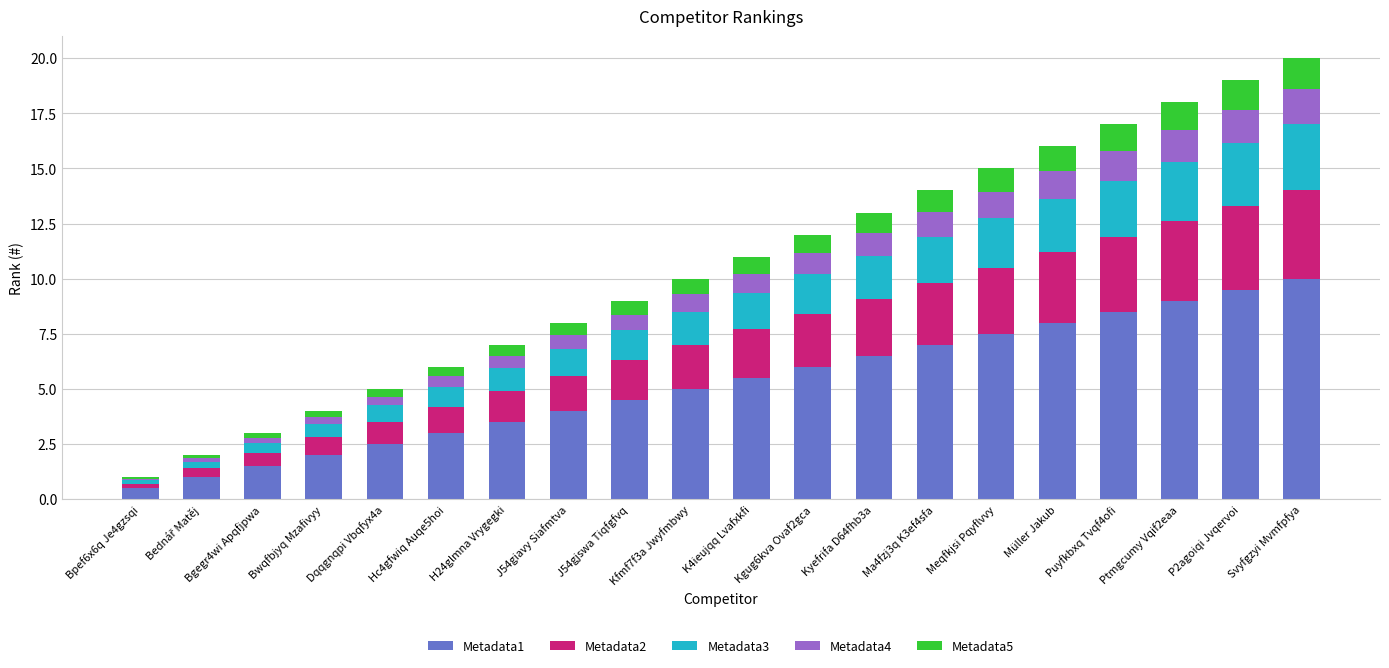

Which category has the highest value in the Metadata1 series?

Svyfgzyi Mvmfpfya